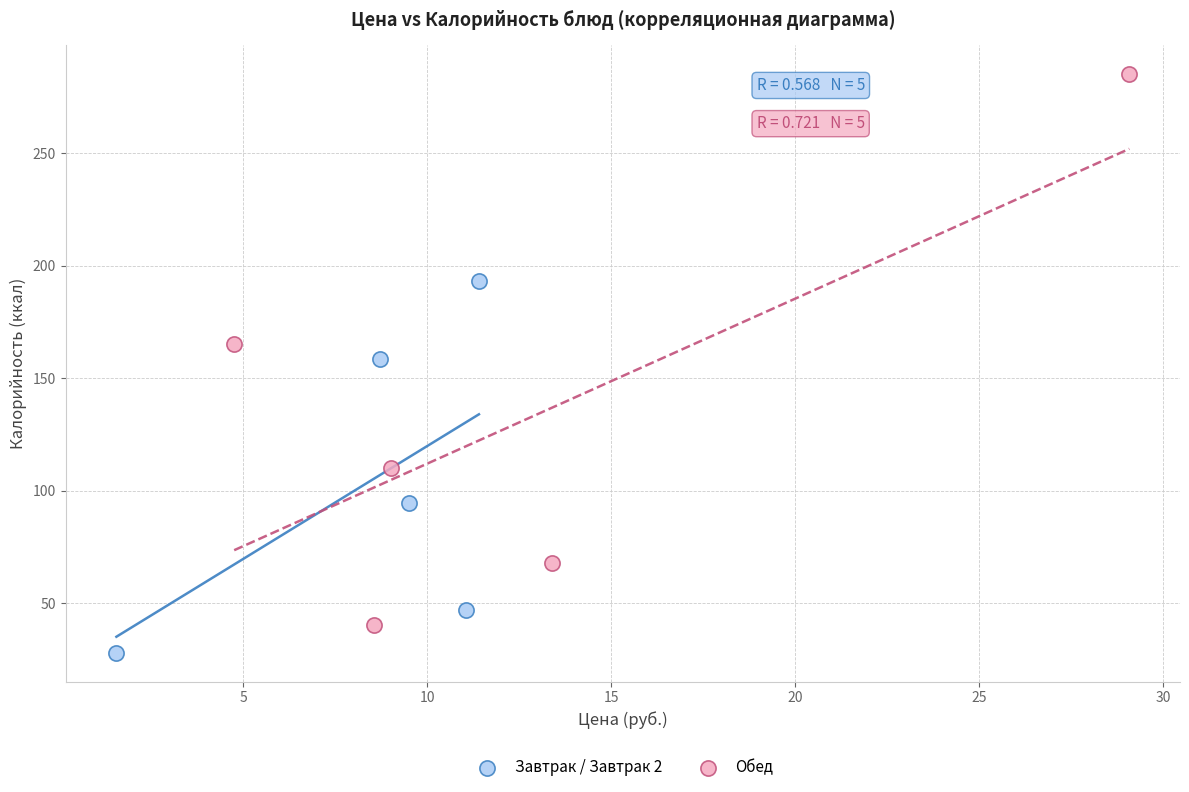

Which series contains the highest Y value?

Обед